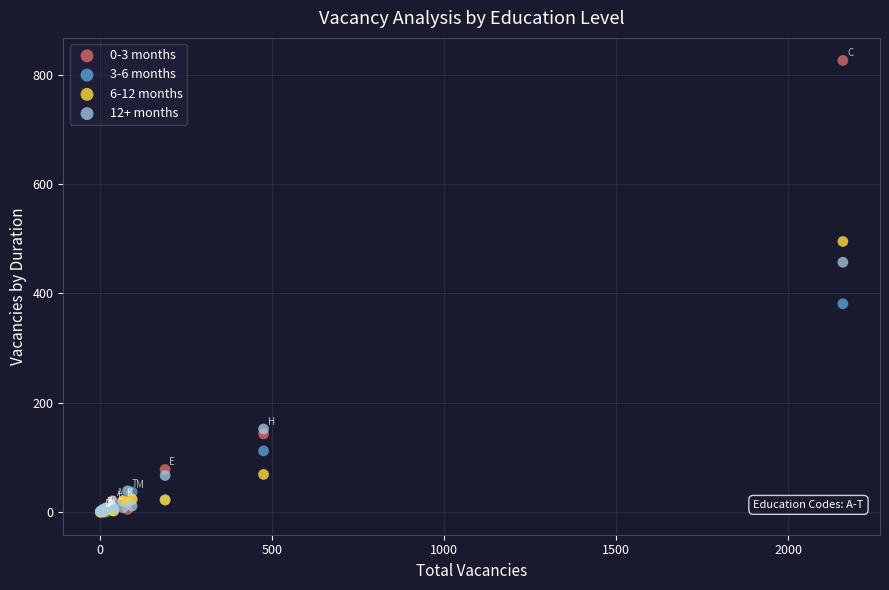

Across all series, what Y value is closest to 413?

381